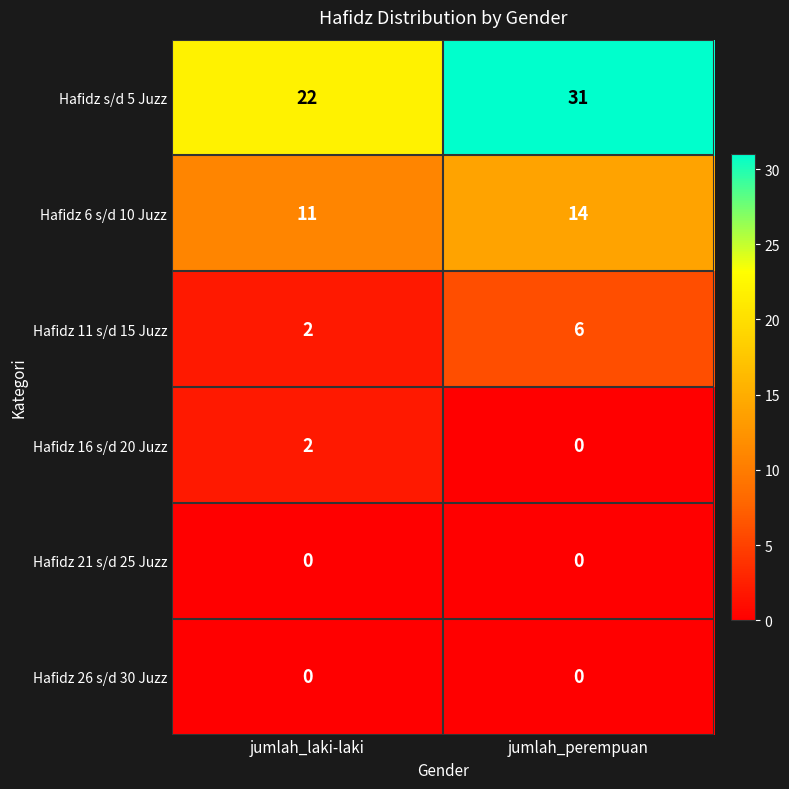

Between jumlah_laki-laki and jumlah_perempuan, which series saw the biggest shift?

Hafidz s/d 5 Juzz